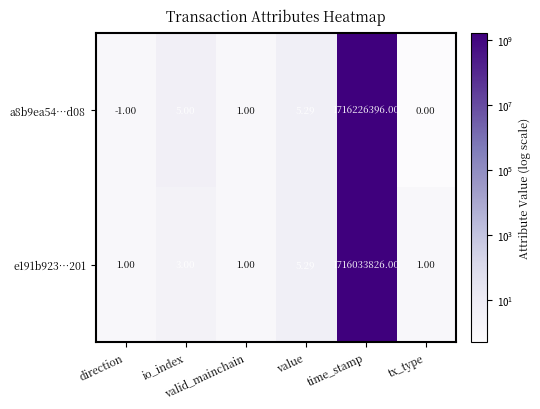

Between valid_mainchain and direction, which is larger?

valid_mainchain